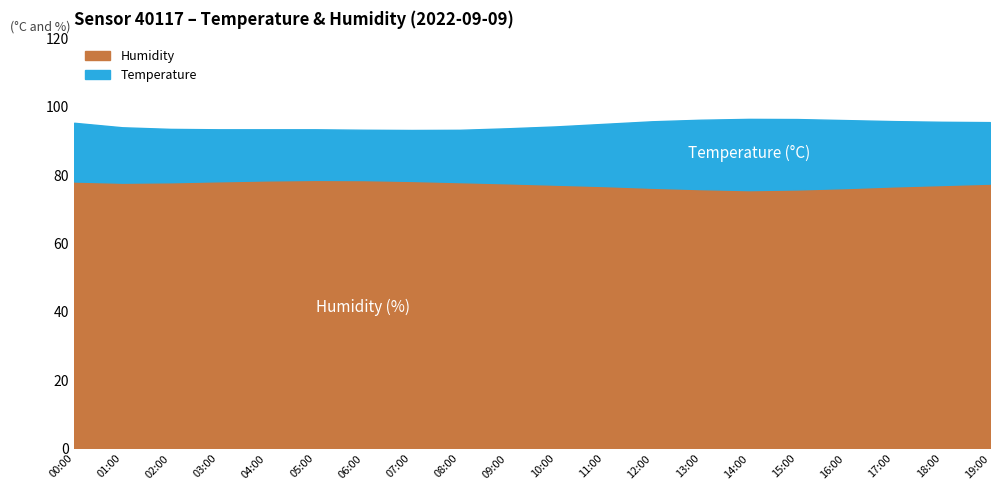

What is the label of the 7th point from the right?

13:00